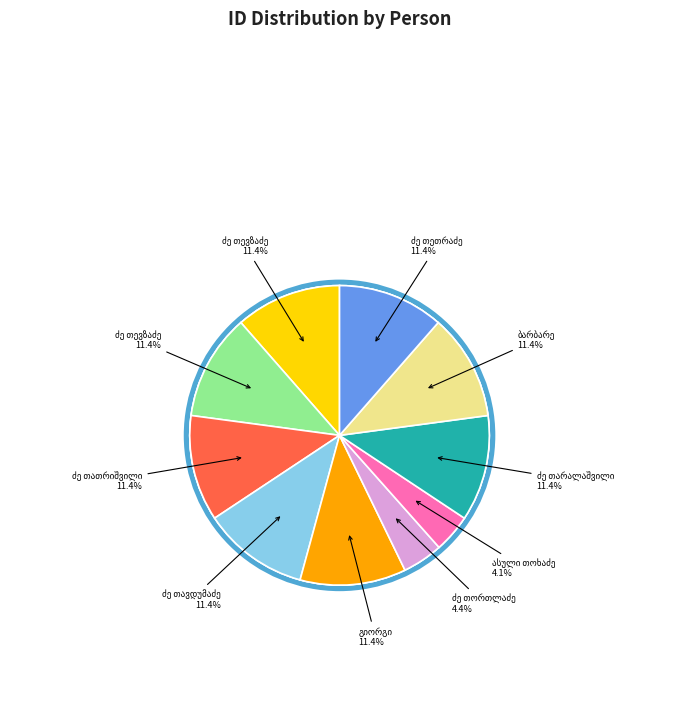

Do სპირიდონ გლახუნას ძე თორთლაძე and იოსებ (ისაკო) გიორგის ძე თარალაშვილი together represent more than half of the pie?

No